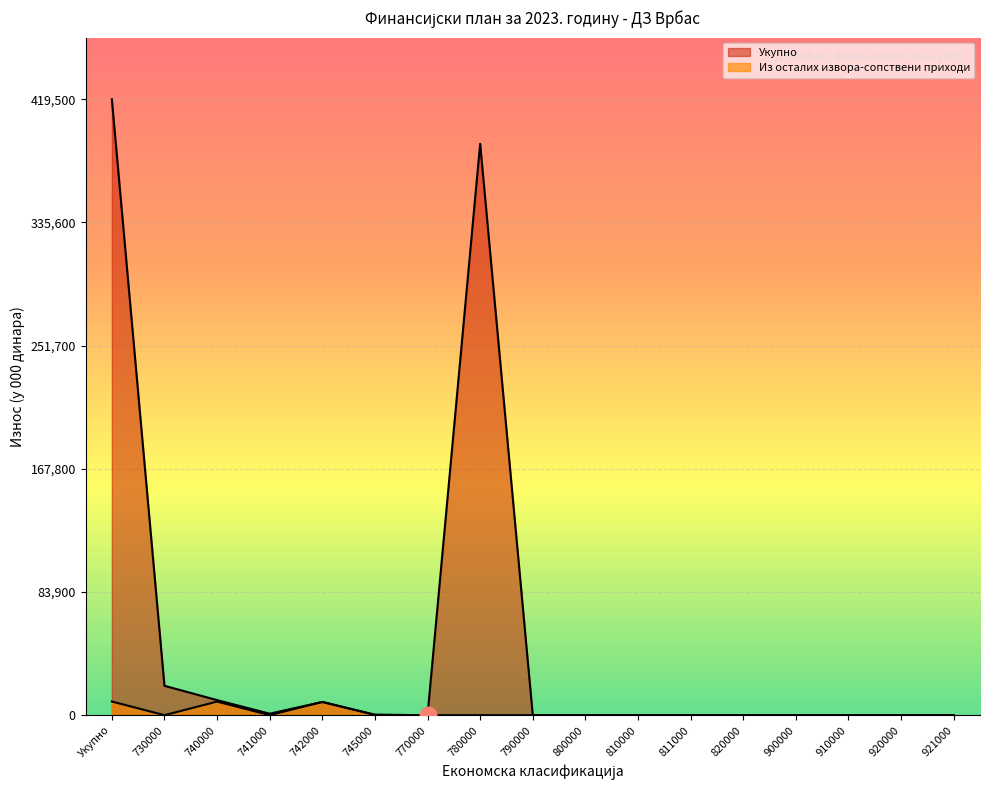

In Из осталих извора-сопствени приходи, how many points are higher than both neighbors (excluding endpoints)?

2